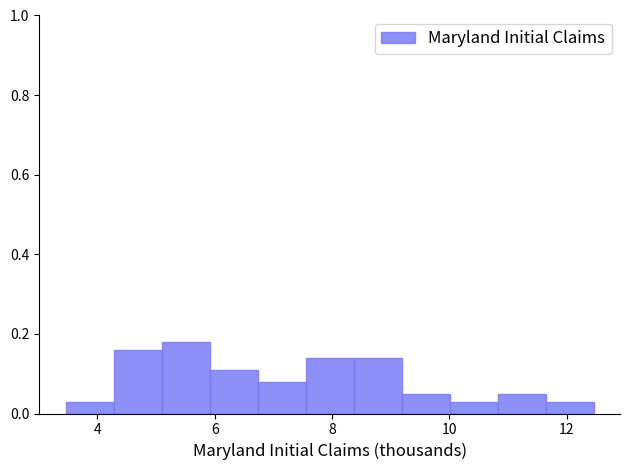

What is the height of the bar covering 3.4 to 4.2 on the x-axis? Neither the bar edges nor the heights are printed on the chart, so give them approximately, as read against the axes.

0.04